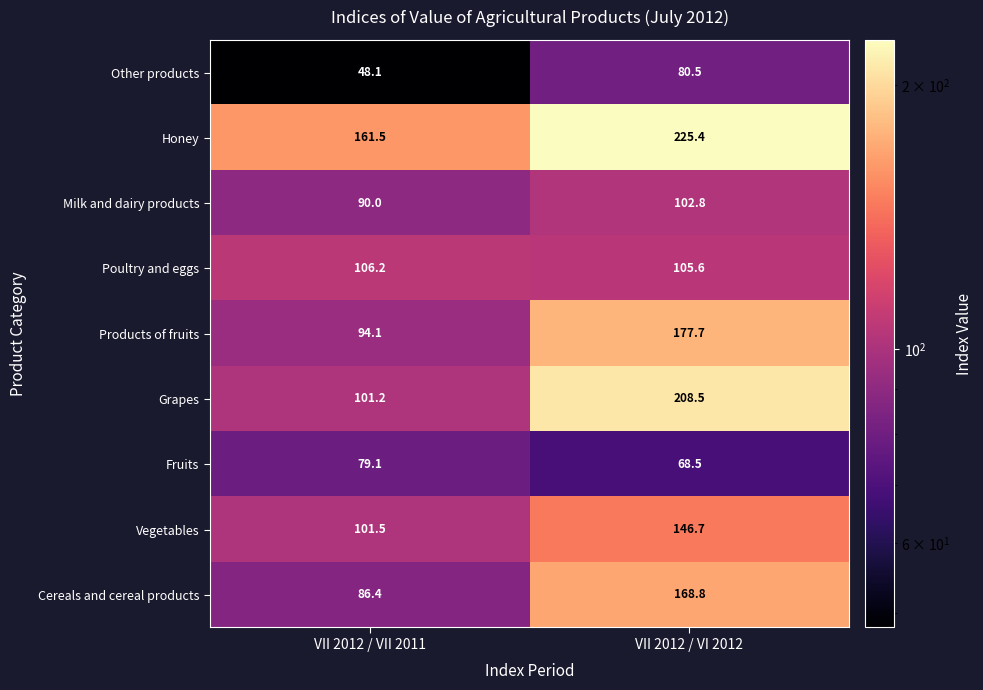

What is the sum of the Honey values at VII 2012 / VI 2012 and VII 2012 / VII 2011?

386.9